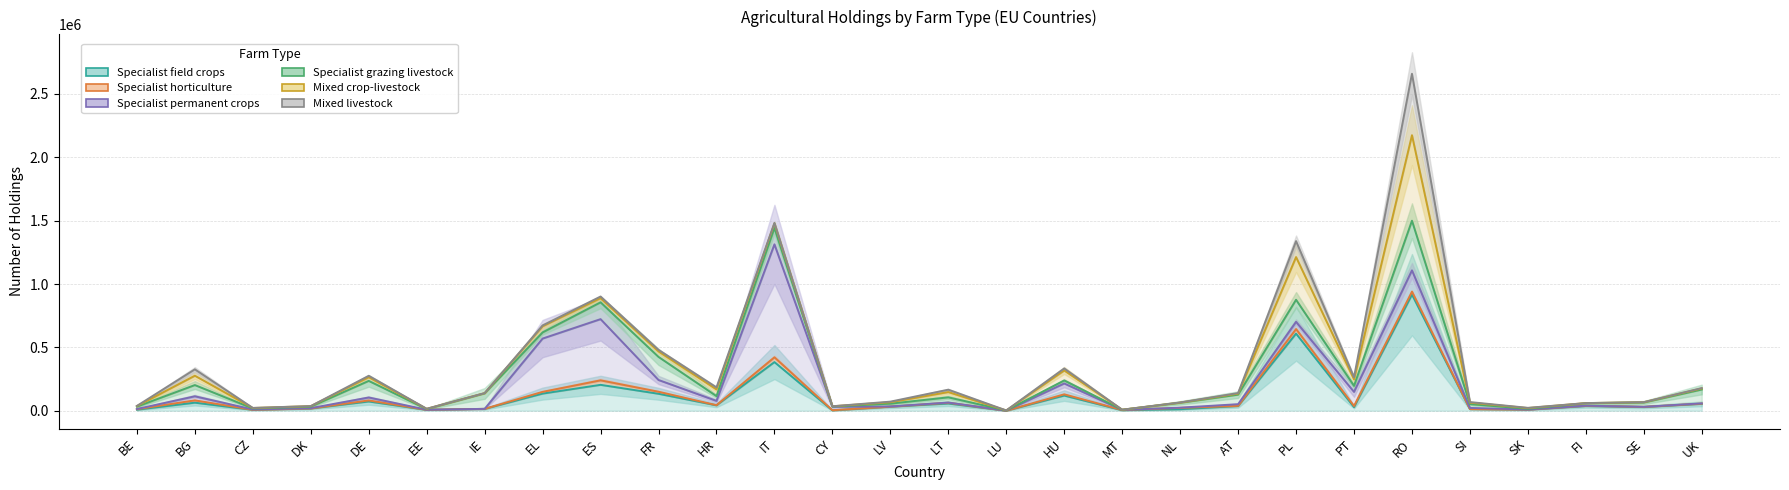

What position from the right is FR?

19